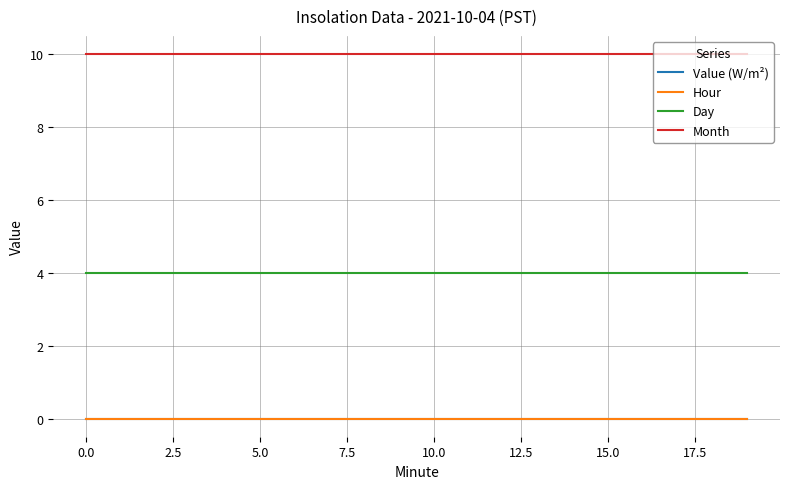

Is this an area chart (filled region under the line)?

No